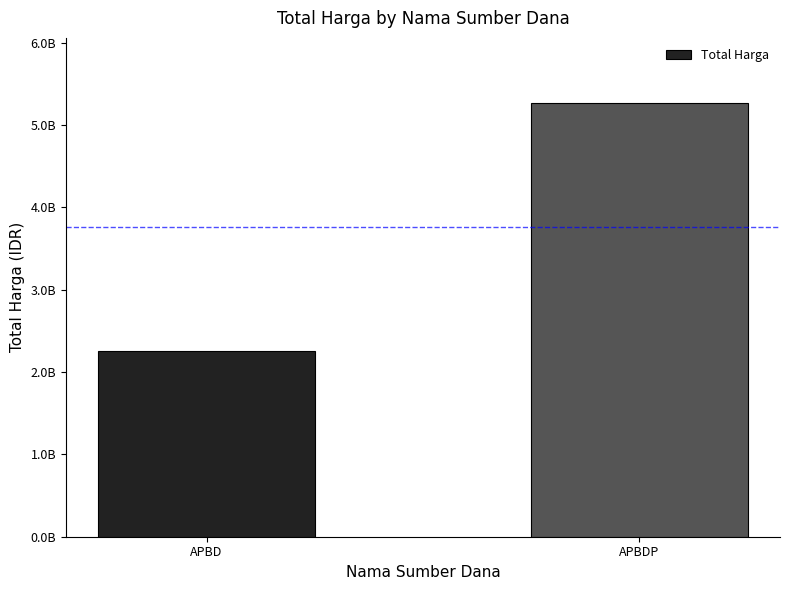

How many values are between 2252108345 and 5266388740?

2